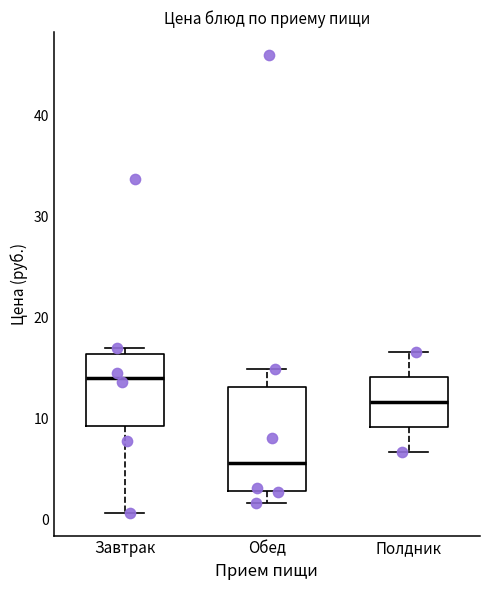

Which box has the highest median line?

Завтрак